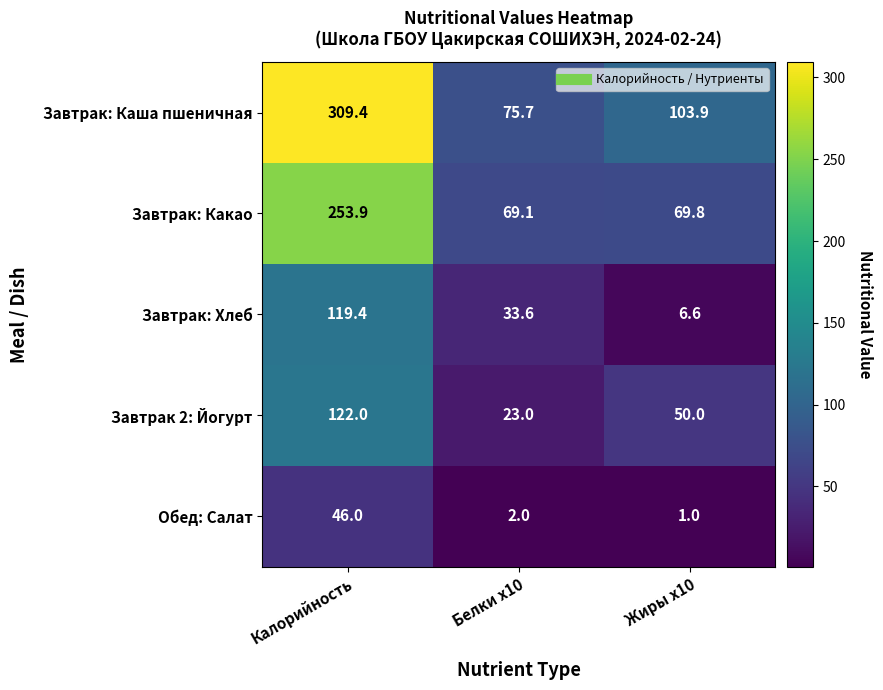

Reading right to left, transcribe all the data shown in this chart.

Завтрак: Каша пшеничная: Жиры x10=103.9	Белки x10=75.7	Калорийность=309.4
Завтрак: Какао: Жиры x10=69.8	Белки x10=69.1	Калорийность=253.9
Завтрак: Хлеб: Жиры x10=6.6	Белки x10=33.6	Калорийность=119.4
Завтрак 2: Йогурт: Жиры x10=50.0	Белки x10=23.0	Калорийность=122.0
Обед: Салат: Жиры x10=1.0	Белки x10=2.0	Калорийность=46.0